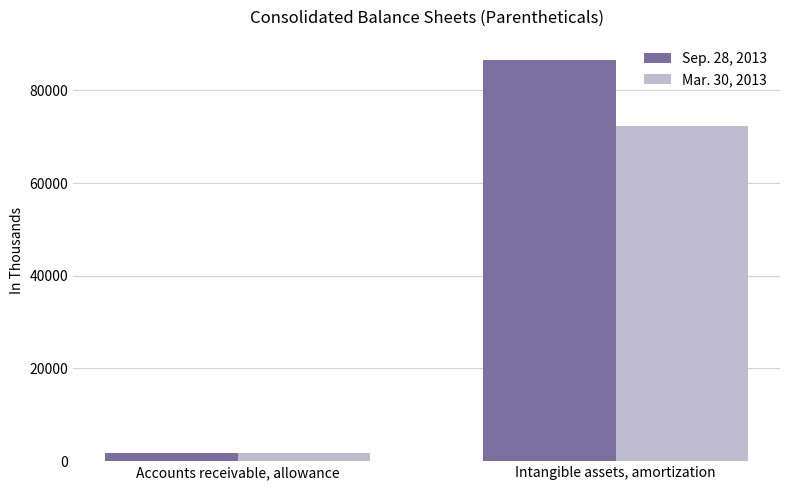

What is the greatest value displayed?

86608